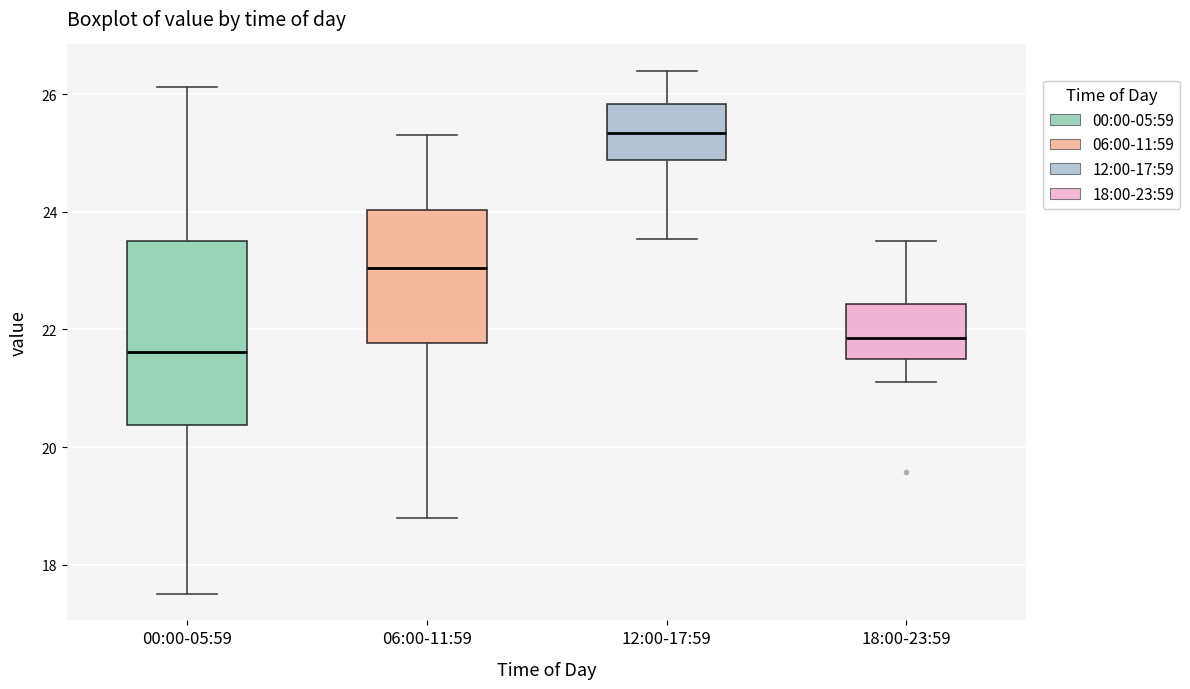

Where does the upper whisker of the box for 12:00-17:59 end on the y-axis? The values are not printed on the chart, so give them approximately, as read against the axis.

26.4